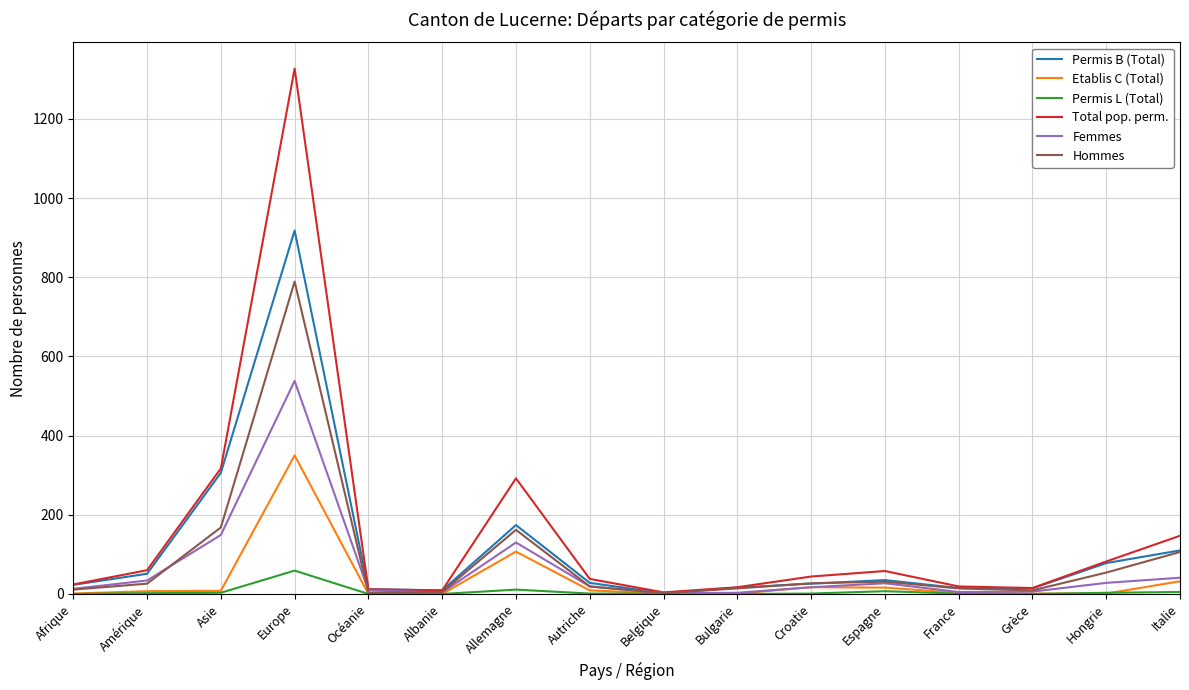

What is the highest value of the Etablis C (Total) series?

350